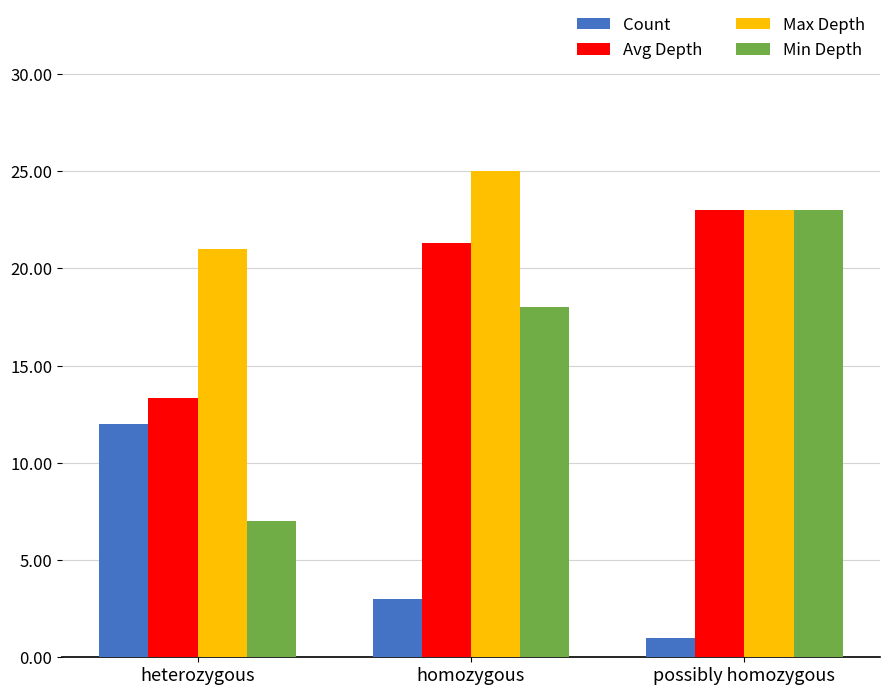

Count the number of categories in the chart.

3